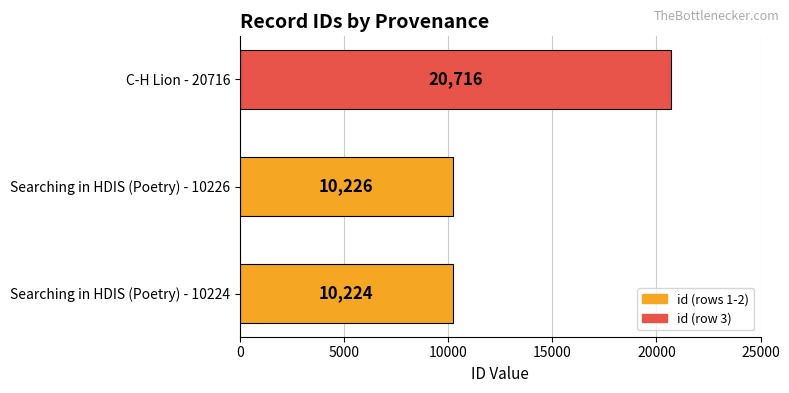

How many data points does each series have?

3